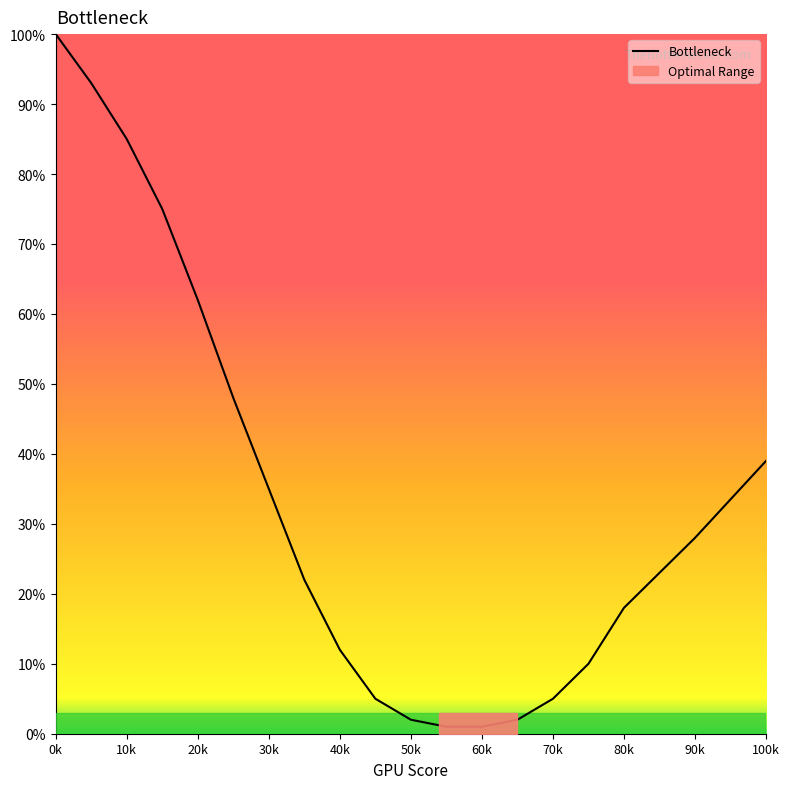

True or false: Bottleneck has a value of 39 at 100k.

True